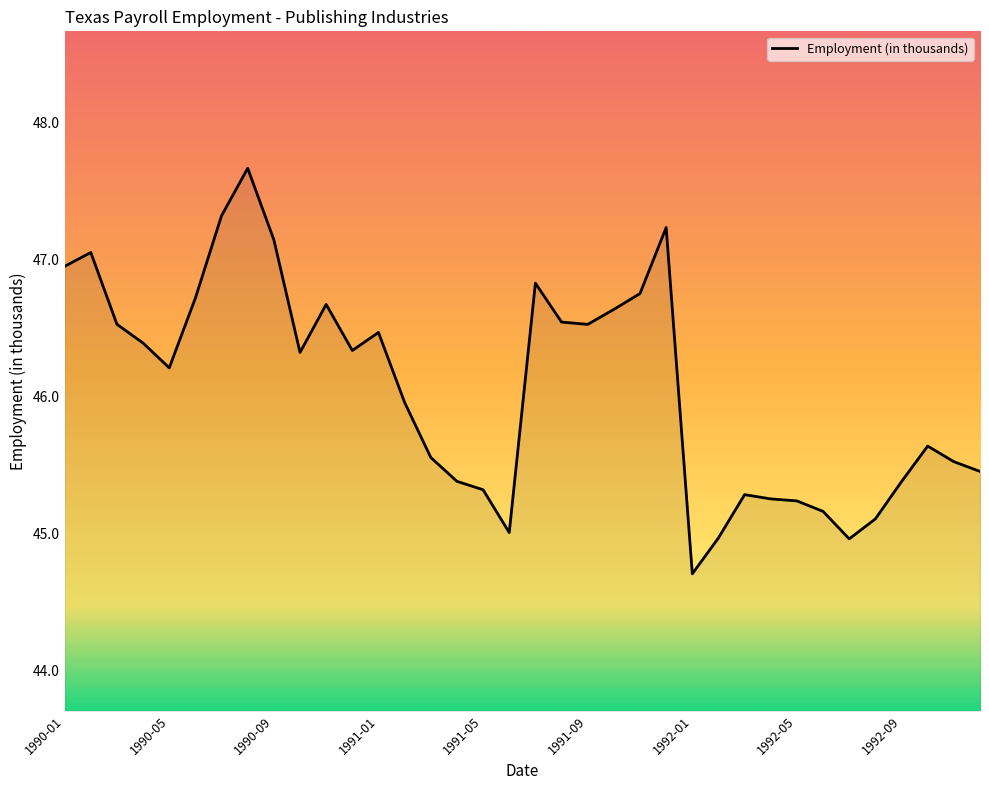

What is the maximum value shown in the chart?

47.7